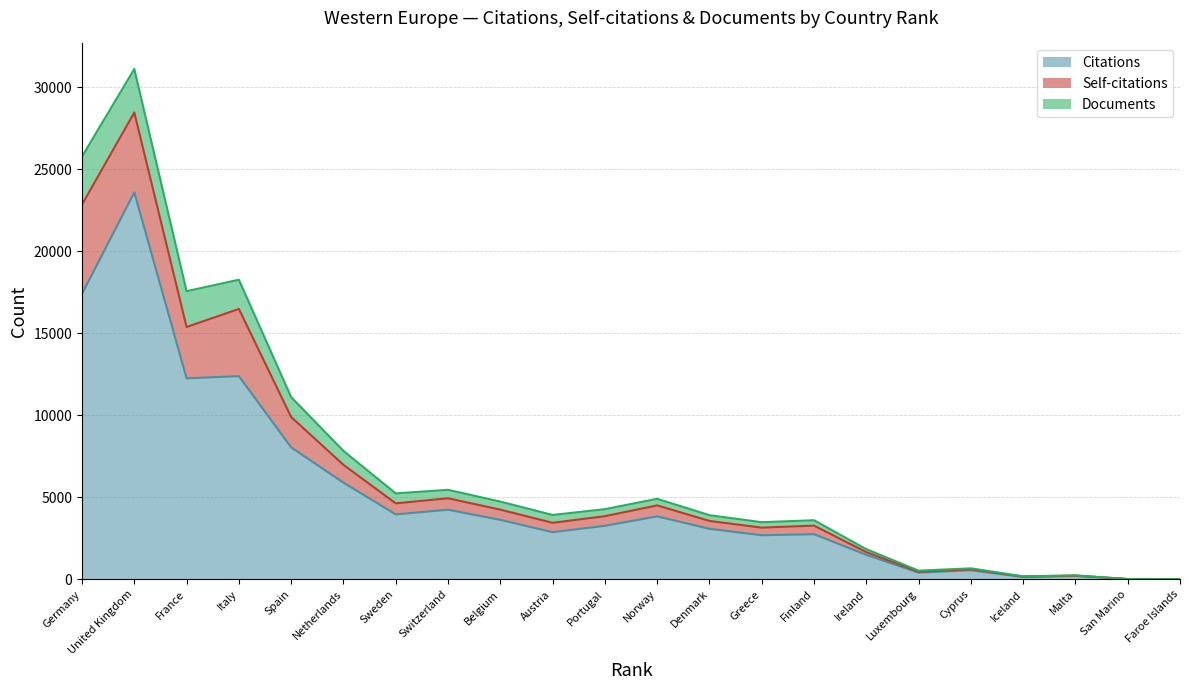

What is the difference between the highest and lowest values at 10?

1049